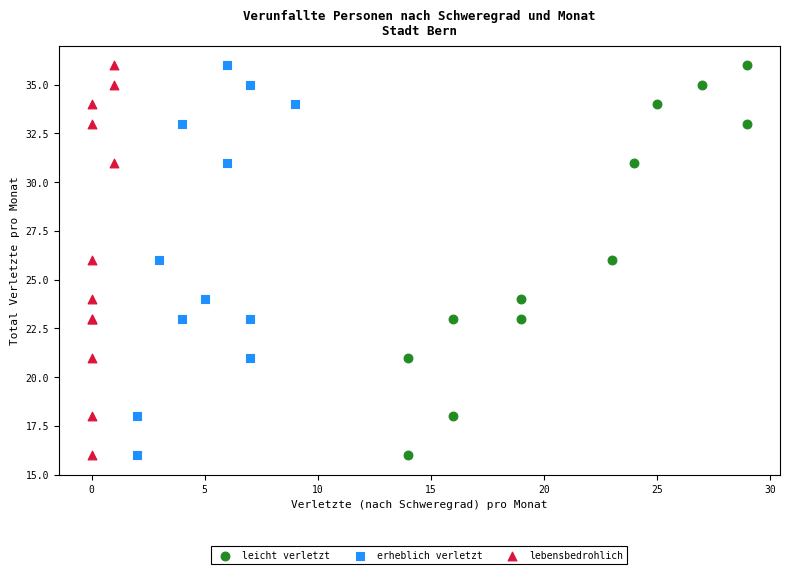

What are all the series names shown in the legend?

leicht verletzt, erheblich verletzt, lebensbedrohlich